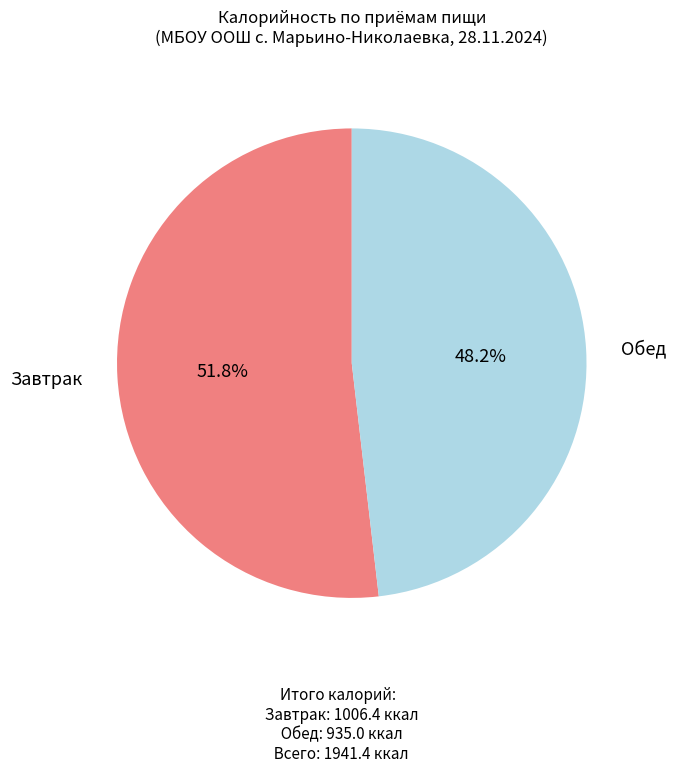

To the nearest percent, what percentage of the pie is Завтрак?

52%